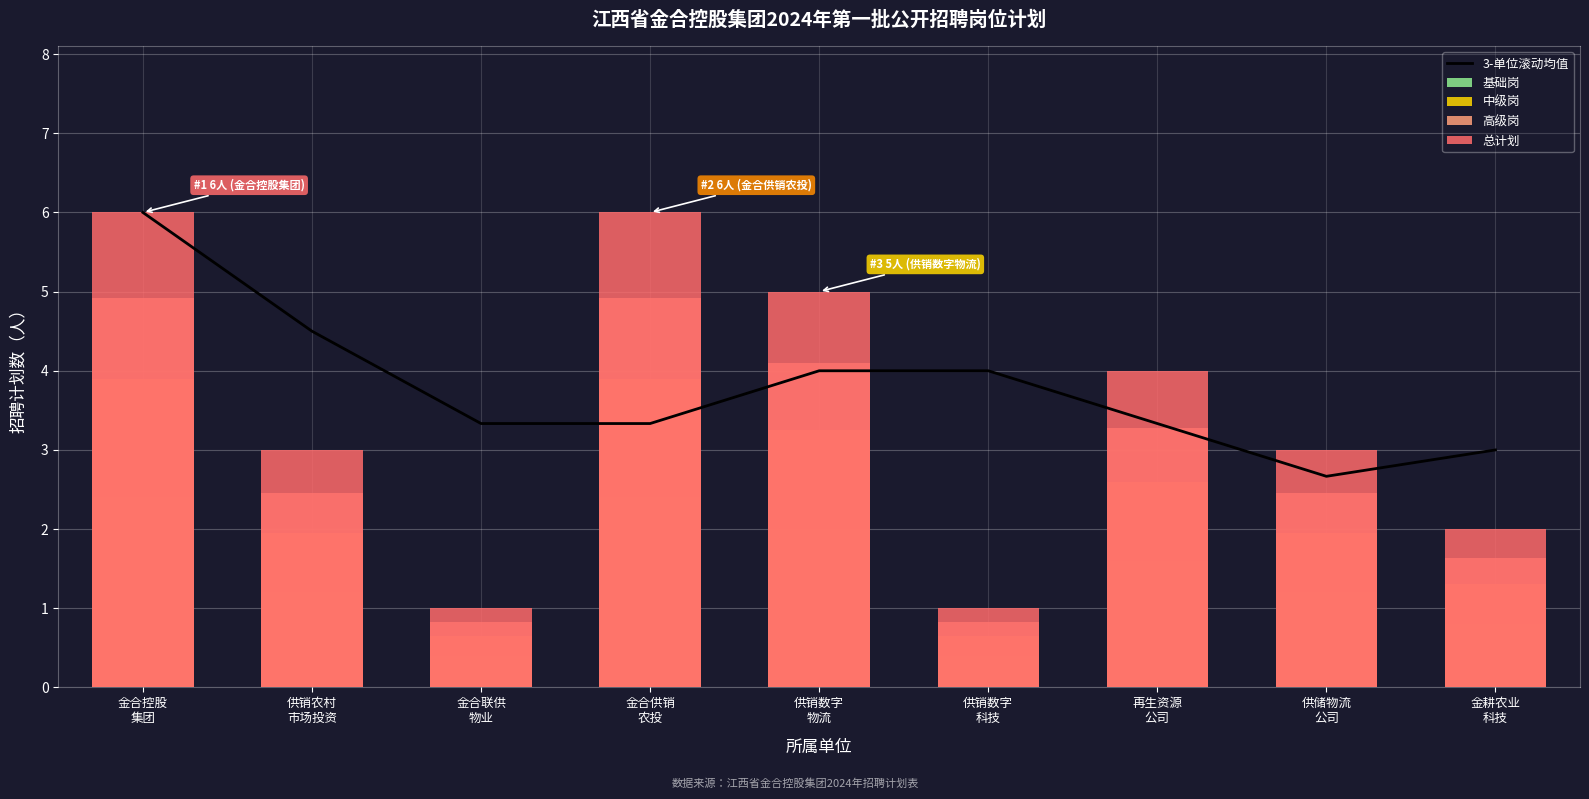

Where is 高级岗 nearest to the value 2?

金耕农业
科技